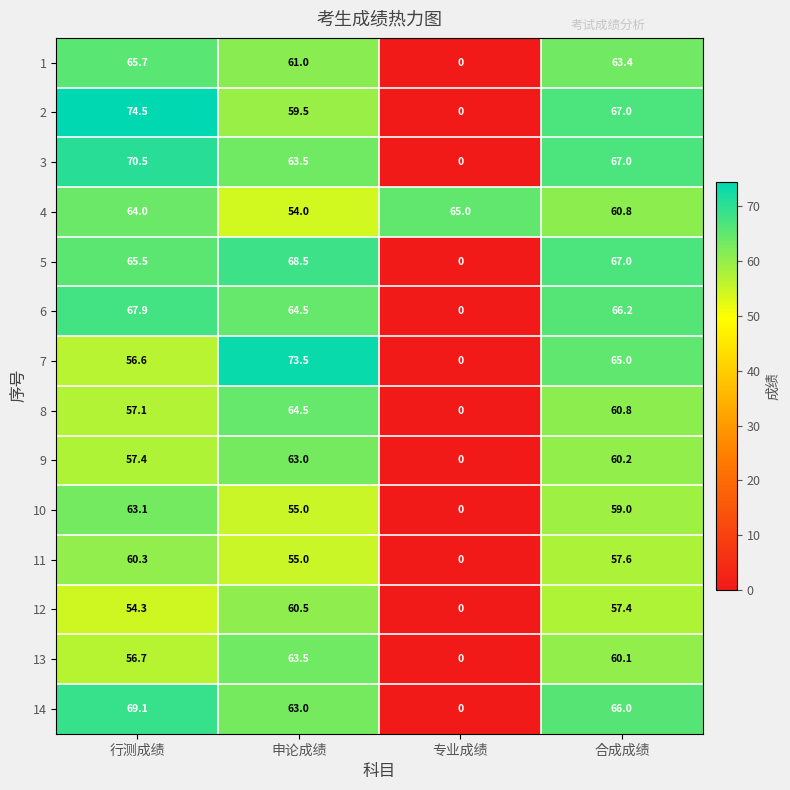

Between 行测成绩 and 合成成绩, which series saw the biggest shift?

7